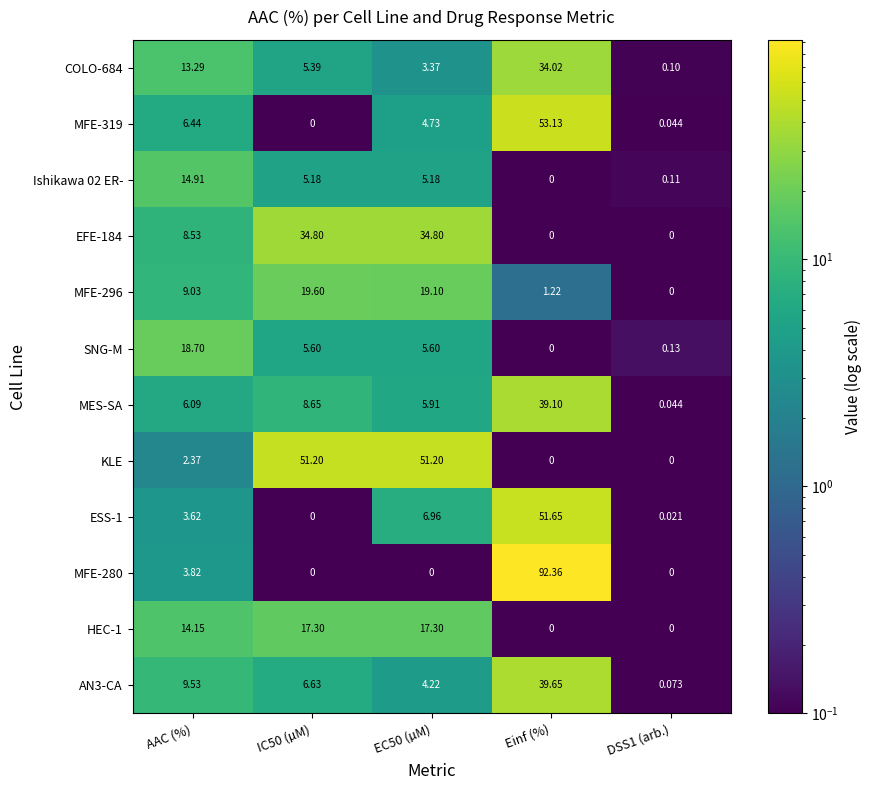

What is the difference between the highest and lowest values at DSS1 (arb.)?

0.1